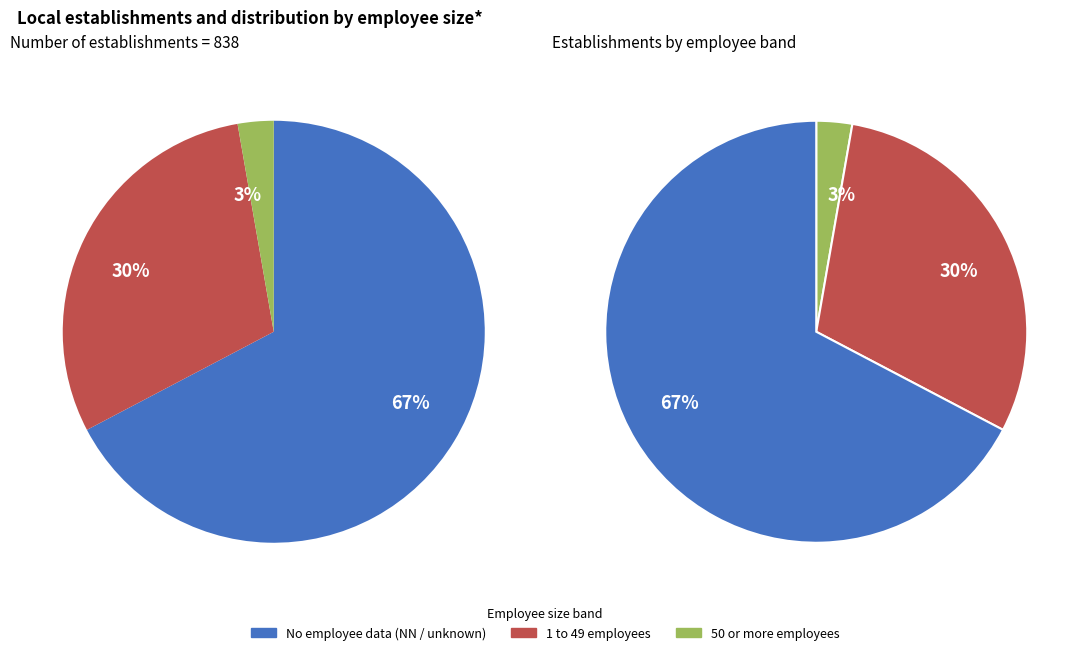

Is 31 the majority of the pie?

No